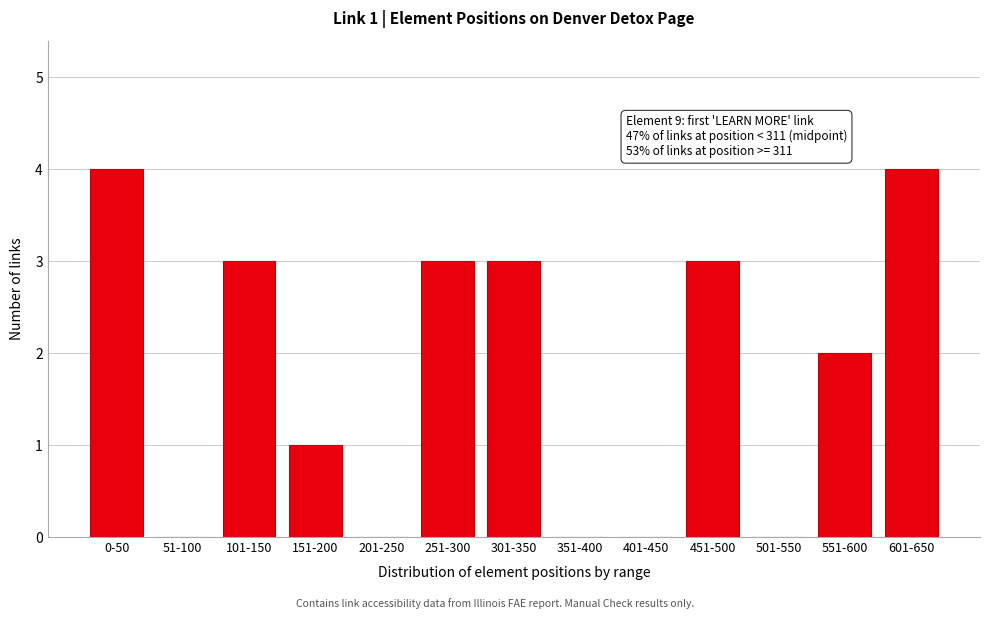

Reading left to right, list all the values displayed in this chart.

0-50=4	51-100=0	101-150=3	151-200=1	201-250=0	251-300=3	301-350=3	351-400=0	401-450=0	451-500=3	501-550=0	551-600=2	601-650=4